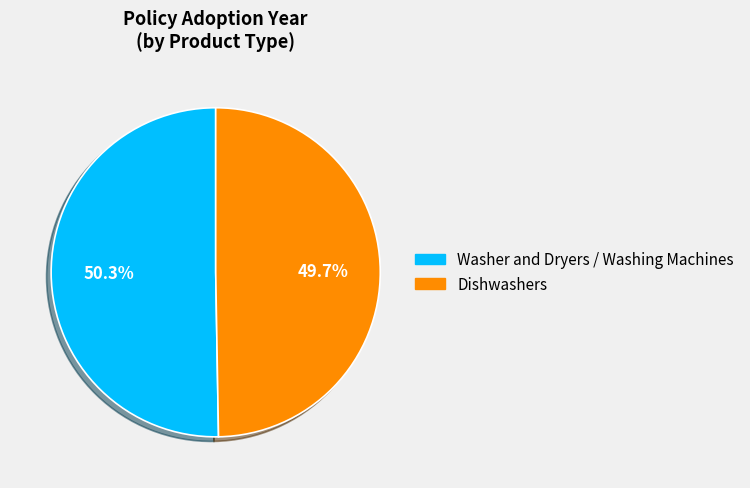

Is it true that Washer and Dryers / Washing Machines is 50% of the pie?

True